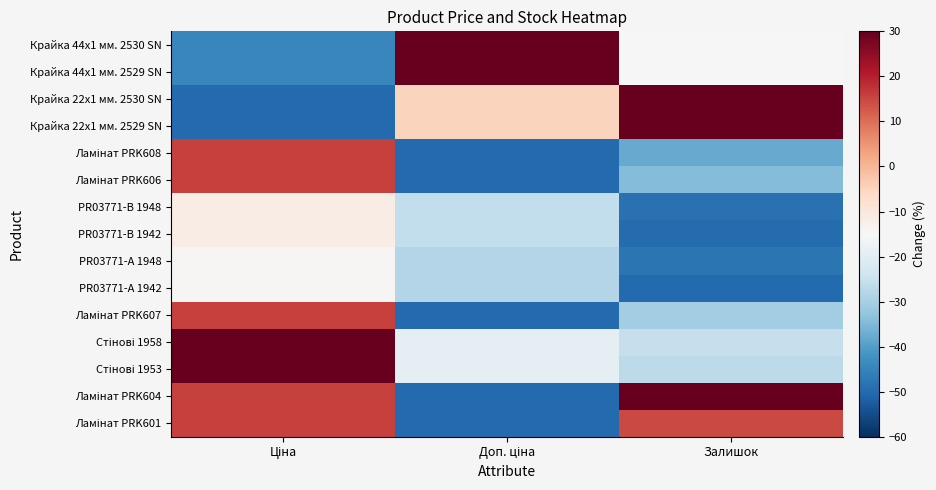

Which label corresponds to the largest value in the chart?

Доп. ціна